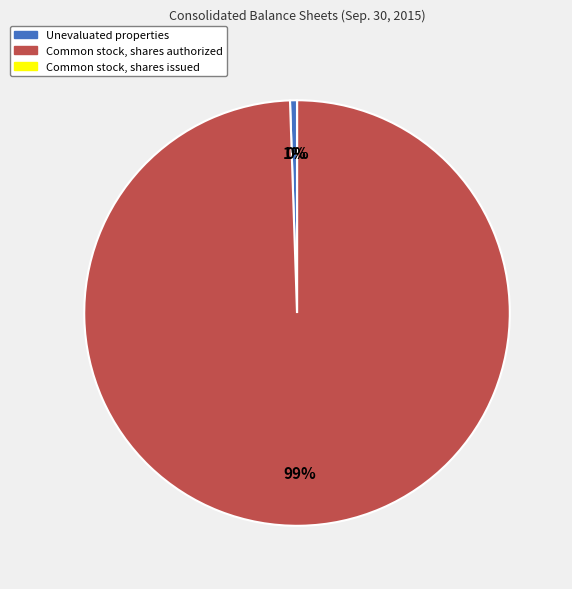

To the nearest percent, what is the average slice percentage?

33%